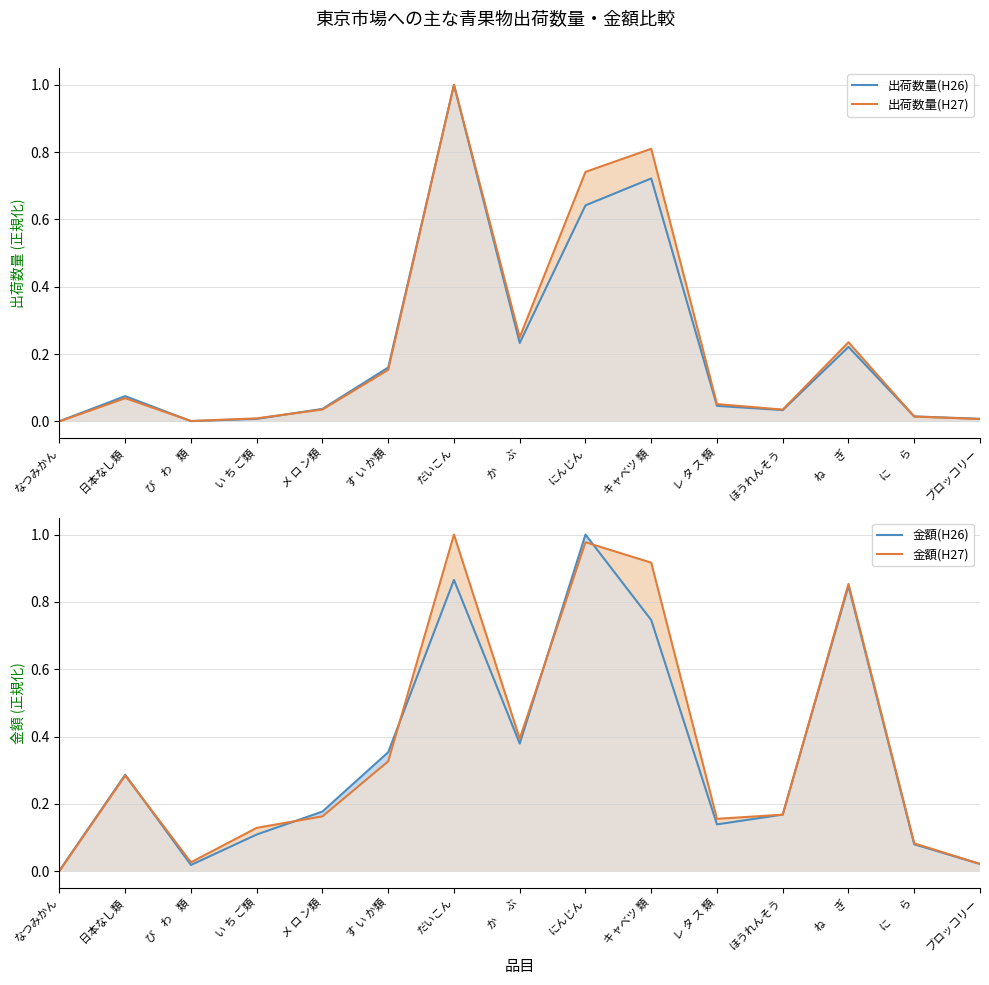

Reading left to right, transcribe all the data shown in this chart.

出荷数量(H26): なつみかん=0.0	日本なし類=0.1	び　わ　類=0.0	い ち ご類=0.0	メ ロ ン類=0.0	す い か類=0.2	だいこん=1.0	か      ぶ=0.2	にんじん=0.6	キャベツ 類=0.7	レ タ ス 類=0.0	ほうれんそう=0.0	ね       ぎ=0.2	に       ら=0.0	ブロッコリー=0.0
出荷数量(H27): なつみかん=0.0	日本なし類=0.1	び　わ　類=0.0	い ち ご類=0.0	メ ロ ン類=0.0	す い か類=0.2	だいこん=1.0	か      ぶ=0.3	にんじん=0.7	キャベツ 類=0.8	レ タ ス 類=0.1	ほうれんそう=0.0	ね       ぎ=0.2	に       ら=0.0	ブロッコリー=0.0
金額(H26): なつみかん=0.0	日本なし類=0.3	び　わ　類=0.0	い ち ご類=0.1	メ ロ ン類=0.2	す い か類=0.4	だいこん=0.9	か      ぶ=0.4	にんじん=1.0	キャベツ 類=0.7	レ タ ス 類=0.1	ほうれんそう=0.2	ね       ぎ=0.8	に       ら=0.1	ブロッコリー=0.0
金額(H27): なつみかん=0.0	日本なし類=0.3	び　わ　類=0.0	い ち ご類=0.1	メ ロ ン類=0.2	す い か類=0.3	だいこん=1.0	か      ぶ=0.4	にんじん=1.0	キャベツ 類=0.9	レ タ ス 類=0.2	ほうれんそう=0.2	ね       ぎ=0.9	に       ら=0.1	ブロッコリー=0.0